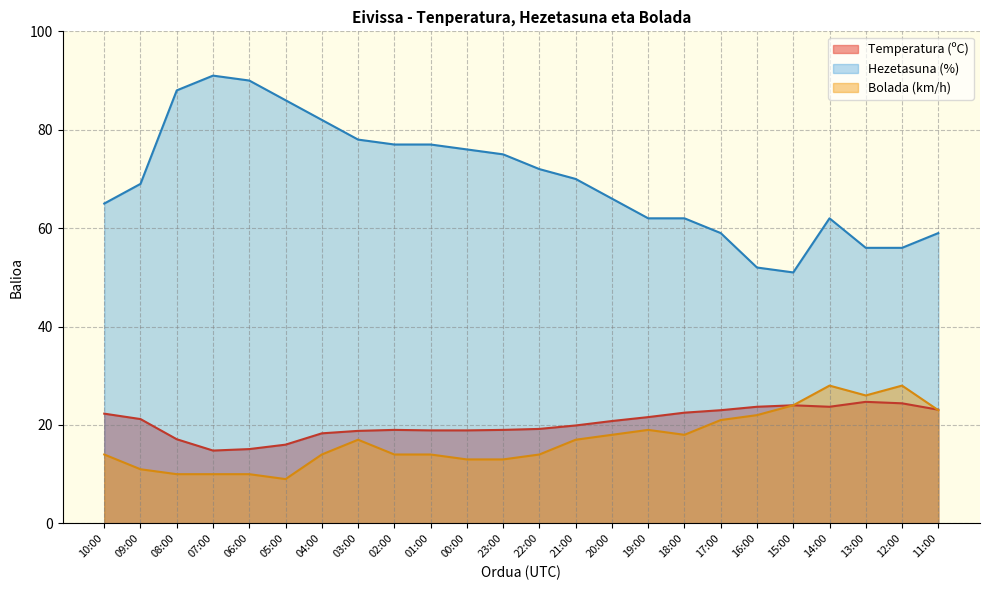

What position from the left is 05:00?

6